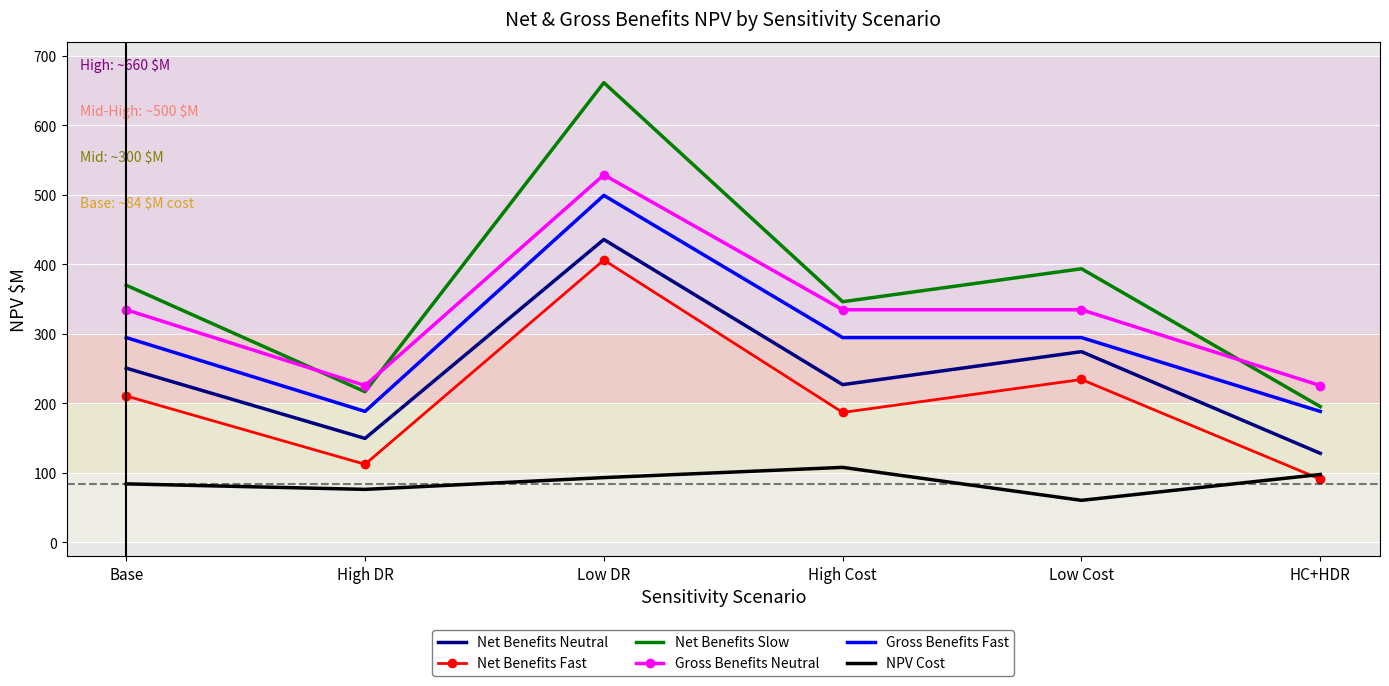

Where is the first local minimum for NPV Cost?

High DR